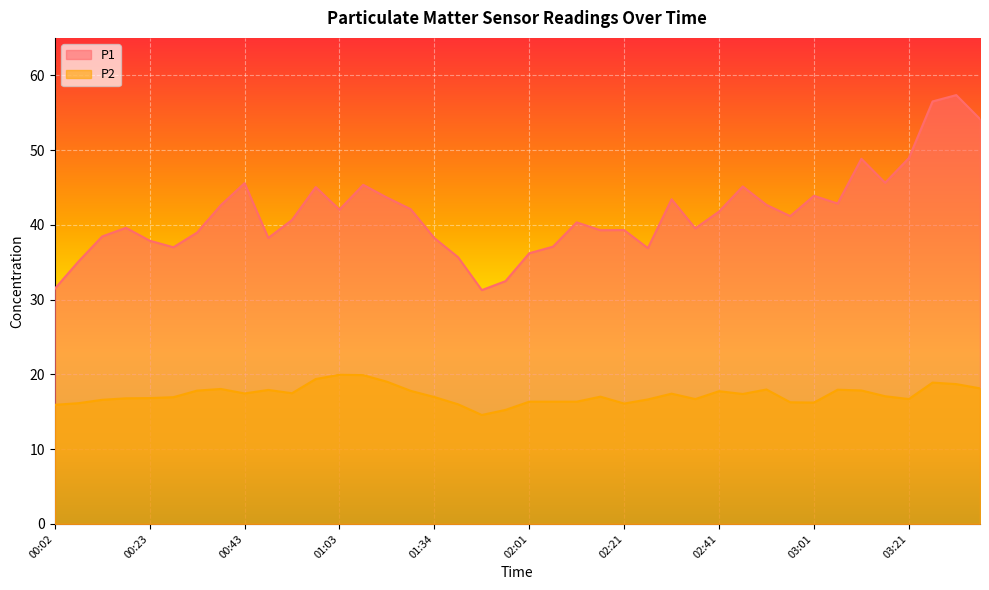

True or false: P2 and P1 intersect in this chart.

False